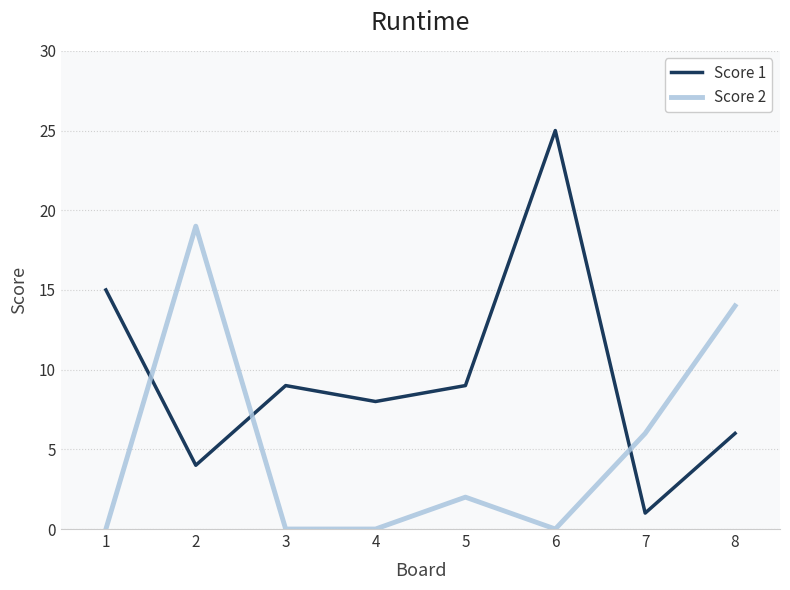

The value of Score 2 at 2 is 31. True or false?

False